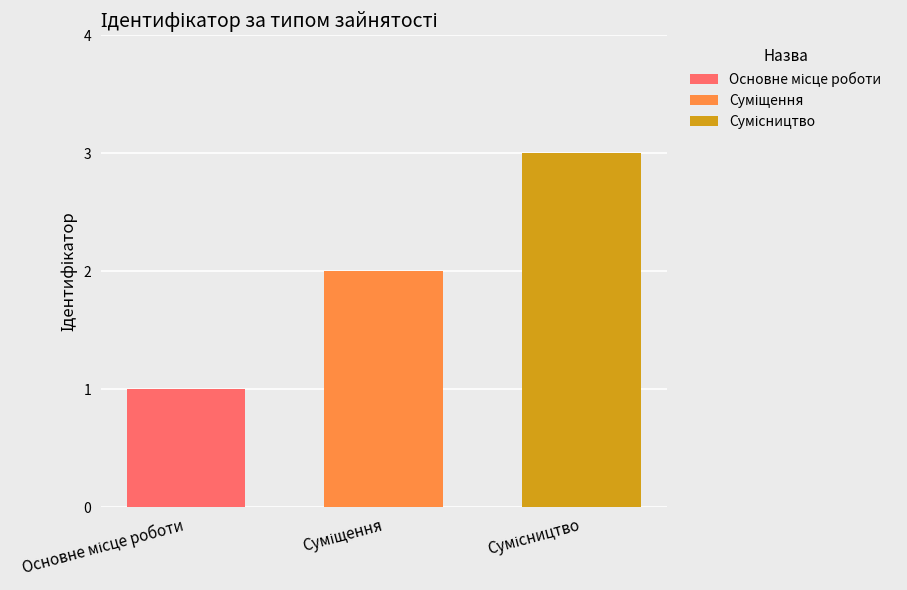

What is the greatest value displayed?

3